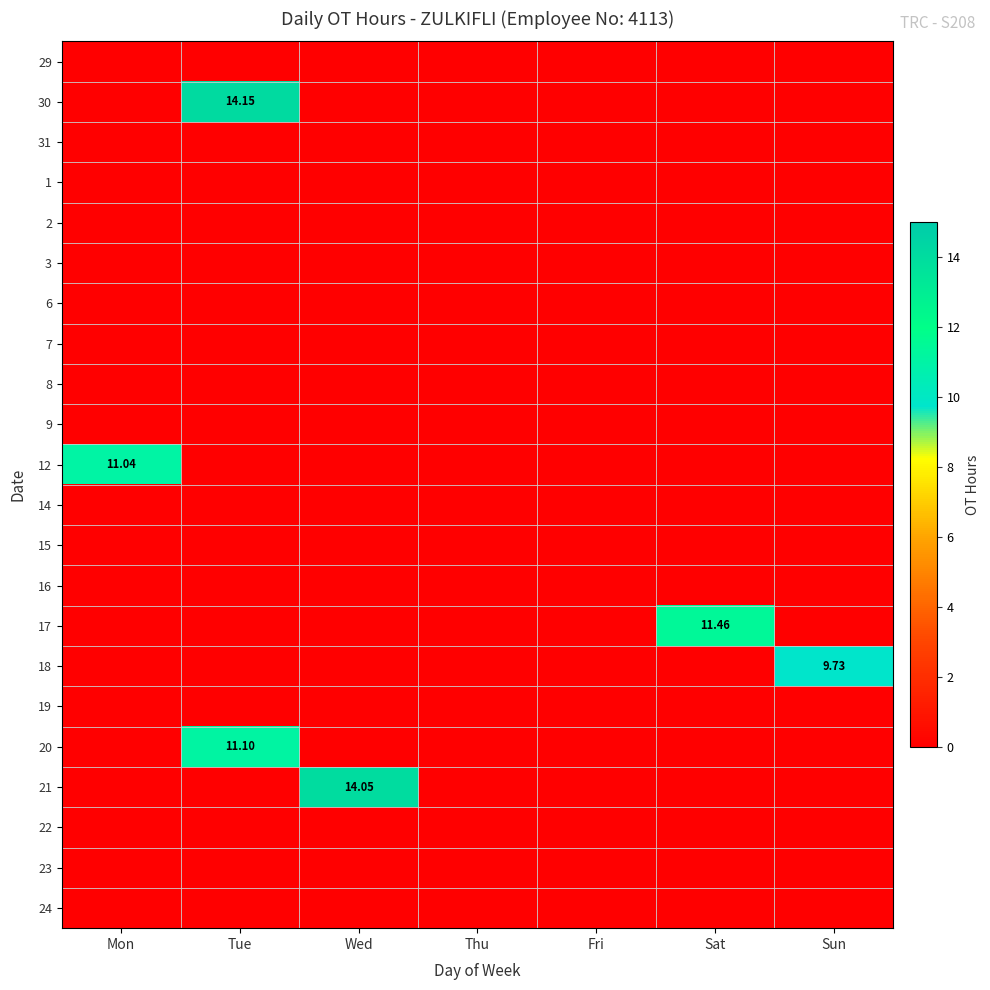

What is the difference between the maximum and second lowest values in the 30 series?

14.2